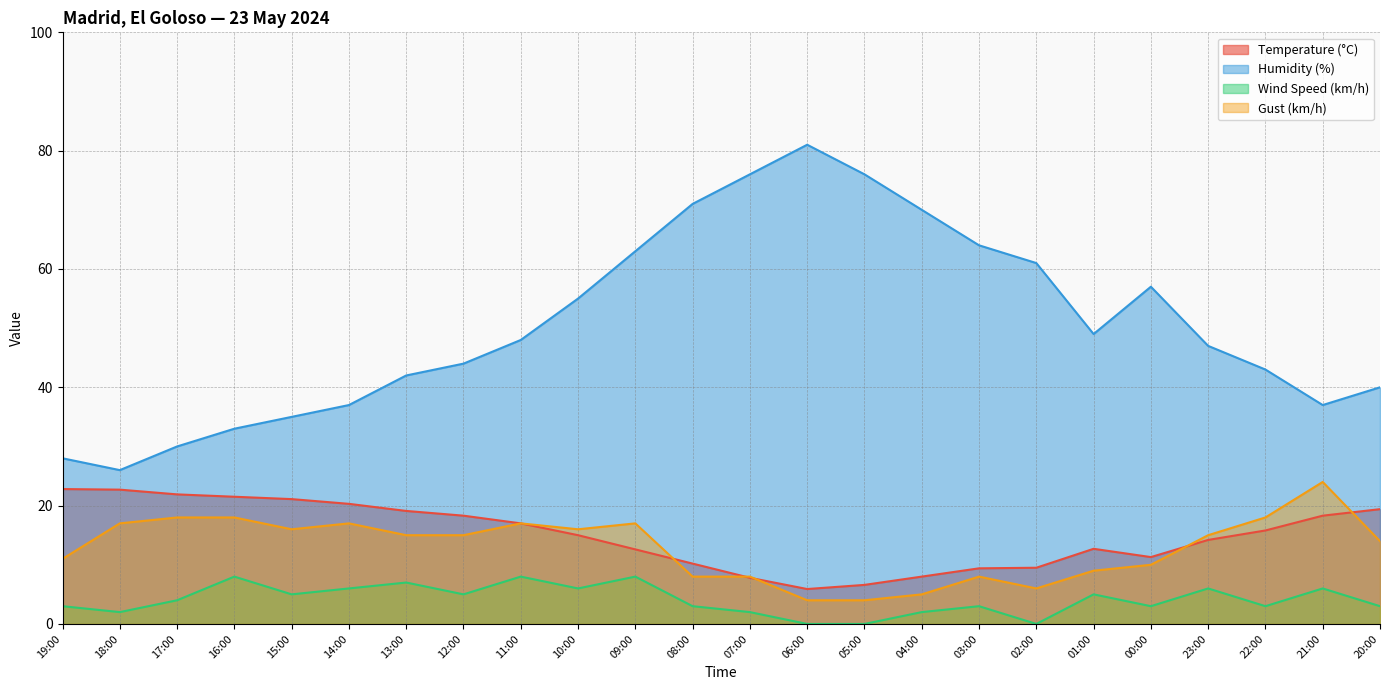

At which label is Gust (km/h) closest to 14?

20:00